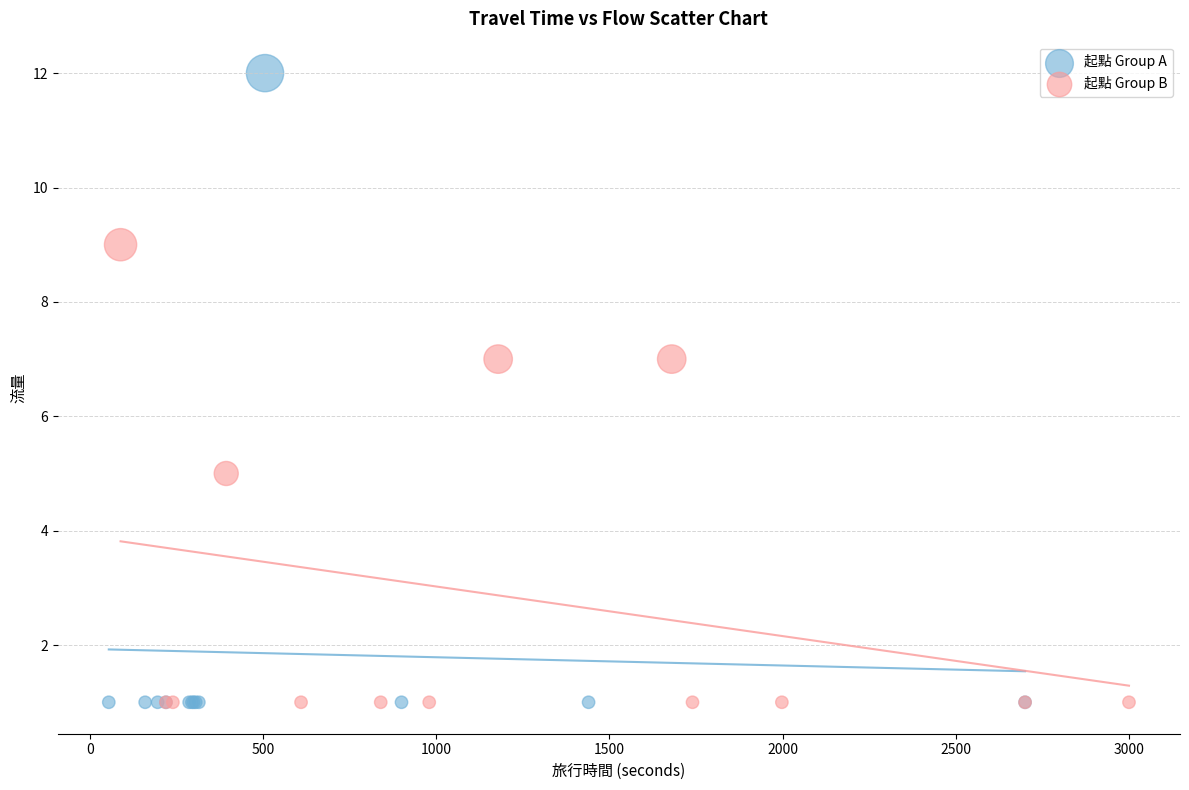

Which series contains the highest Y value?

起點 Group A